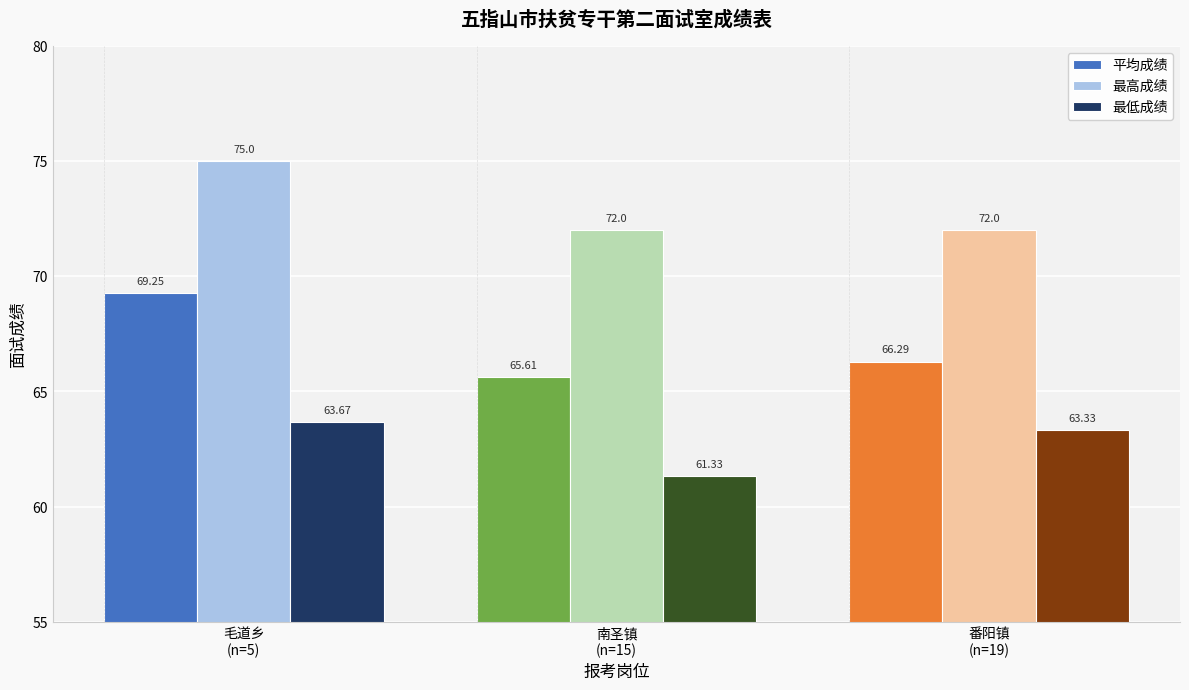

Which category has the lowest value across all series?

南圣镇
(n=15)